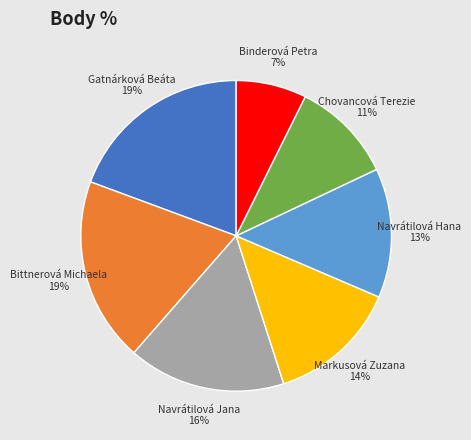

Is there any slice that represents more than half of the pie?

No